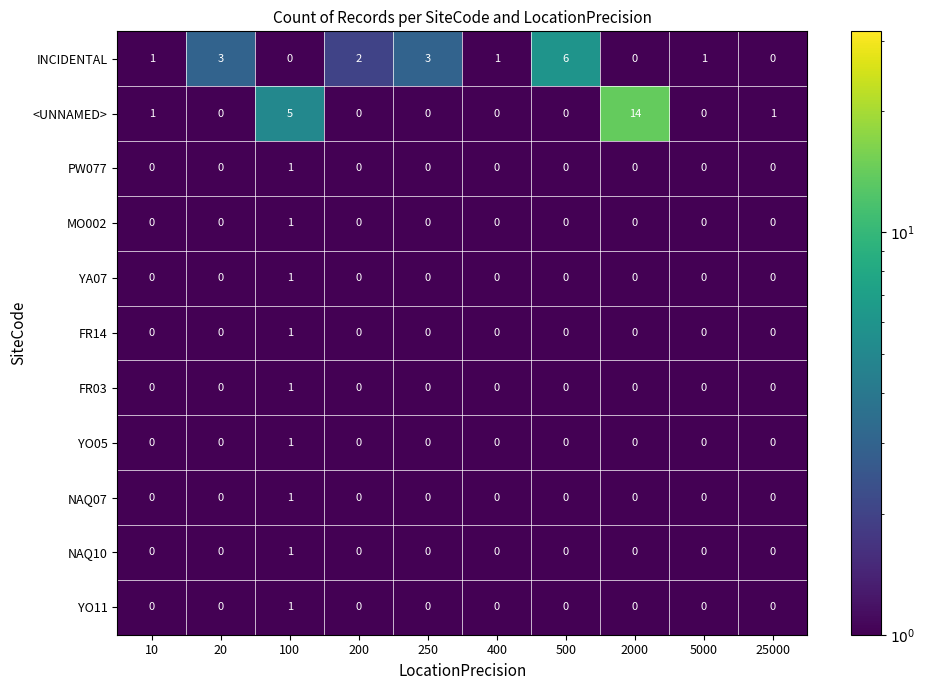

What is the total value across all series at 500?

6